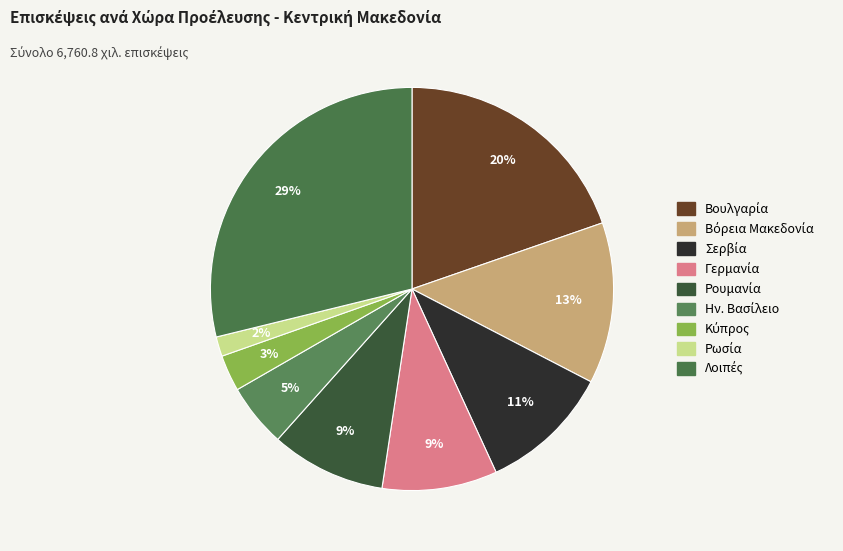

Approximately how many times larger is the value at Ην. Βασίλειο compared to Κύπρος?

1.7